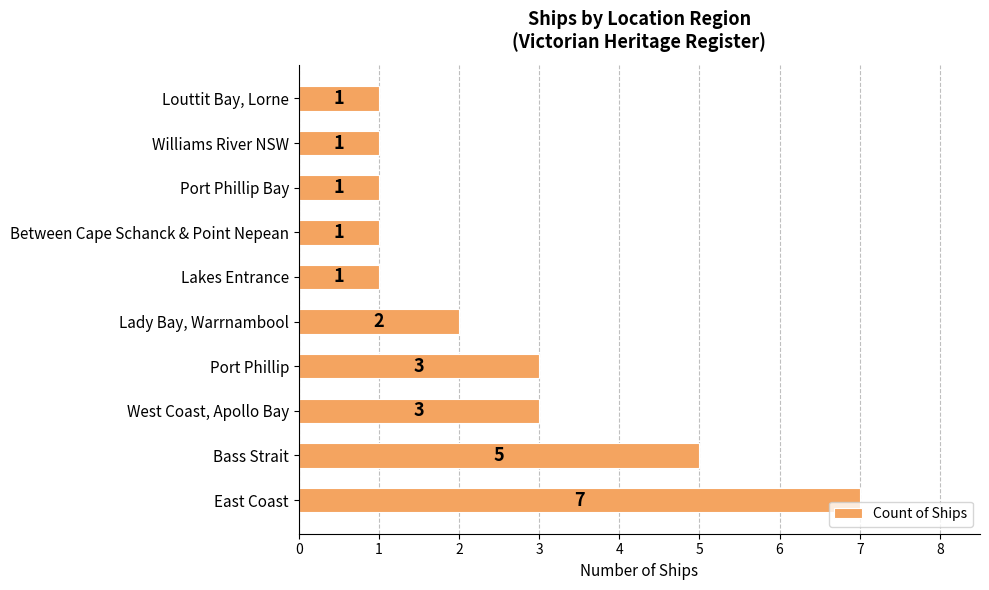

What is the greatest value displayed?

7